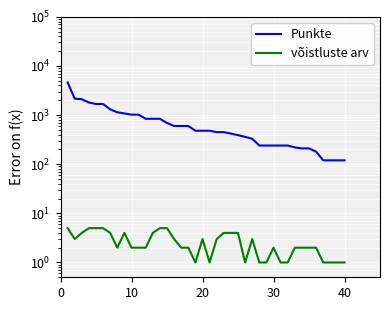

What is the average value of the võistluste arv series?

3